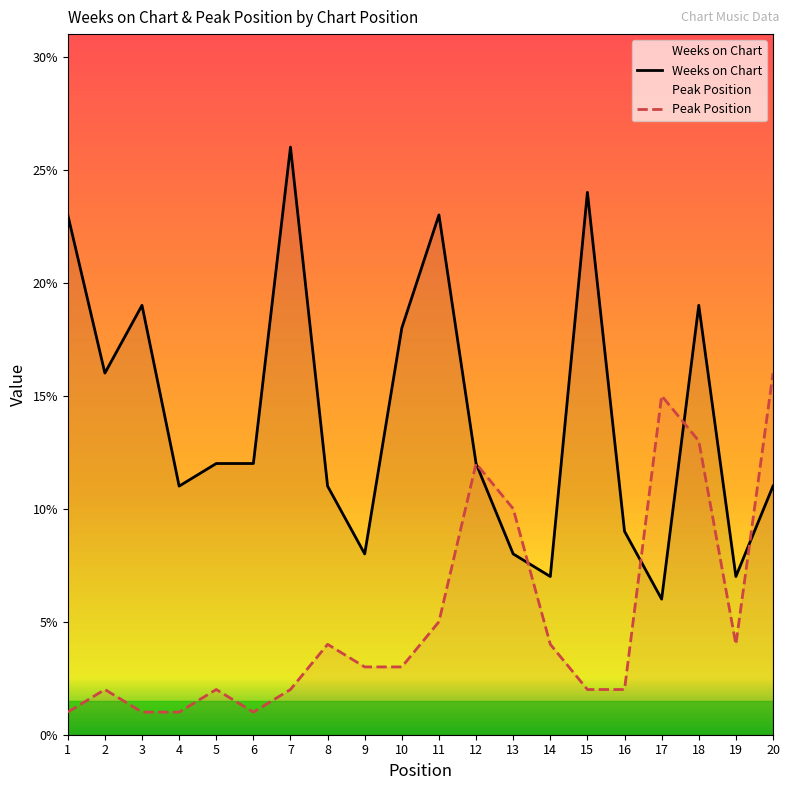

Between 2 and 10, which series saw the biggest shift?

Weeks on Chart